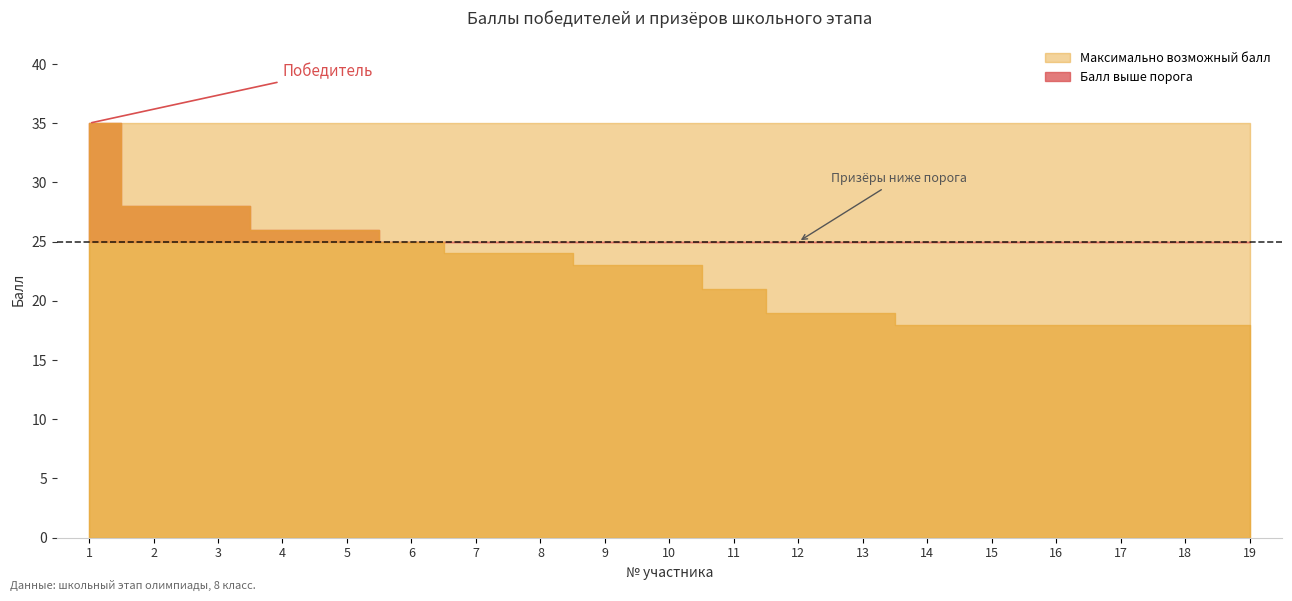

How many values in the Балл набранный участником series are below 23?

9